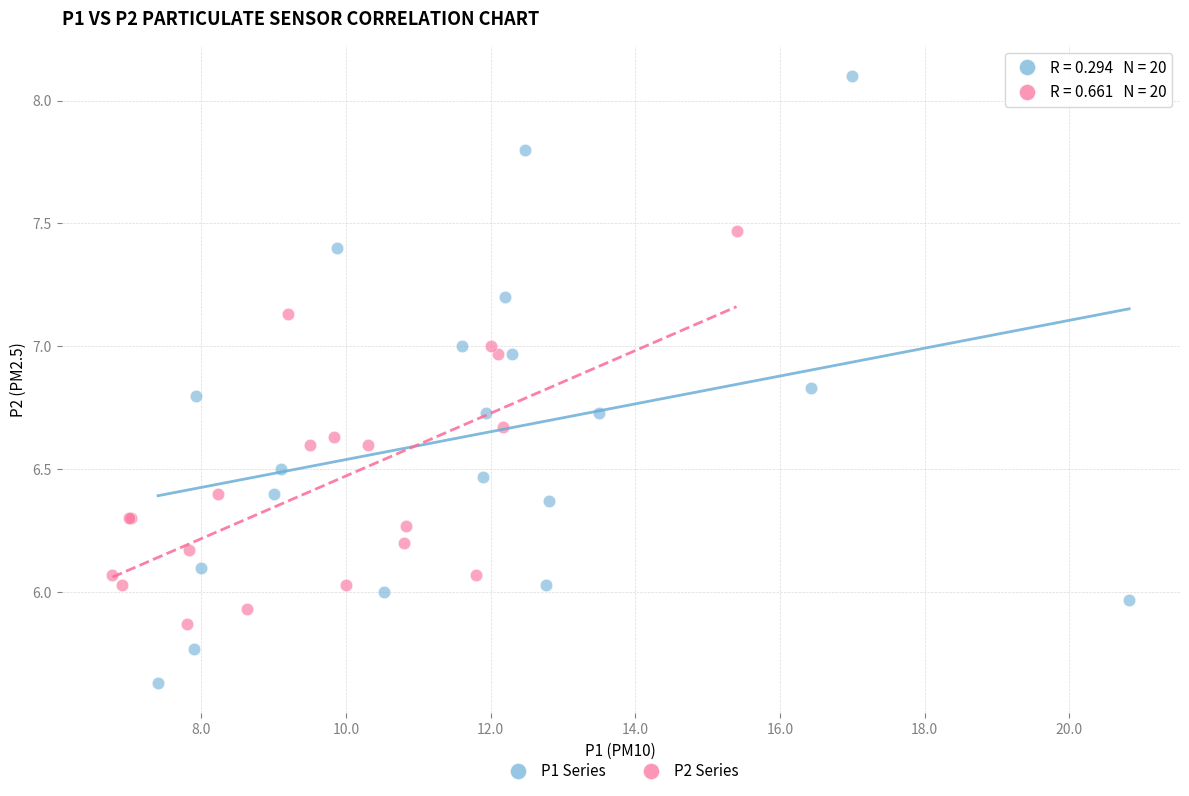

Which series has the largest Y range (max minus min)?

P1 Series